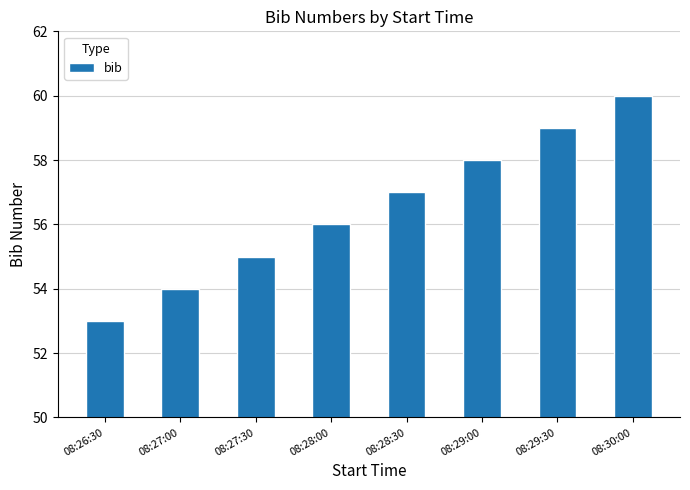

At which category does the chart reach its minimum across all series?

08:26:30